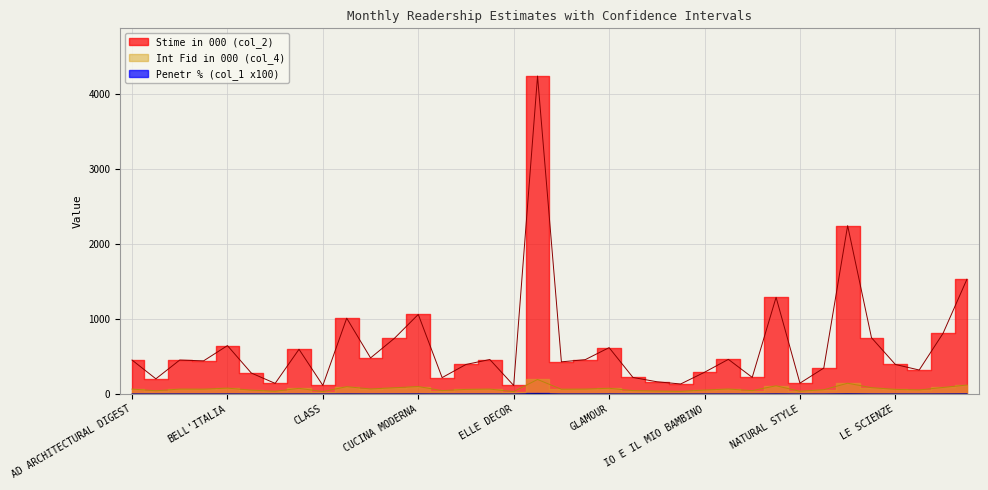

At BIMBISANI & BELLI, list the series in order from smallest to largest.

Penetr % (col_1 x100), Int Fid in 000 (col_4), Stime in 000 (col_2)